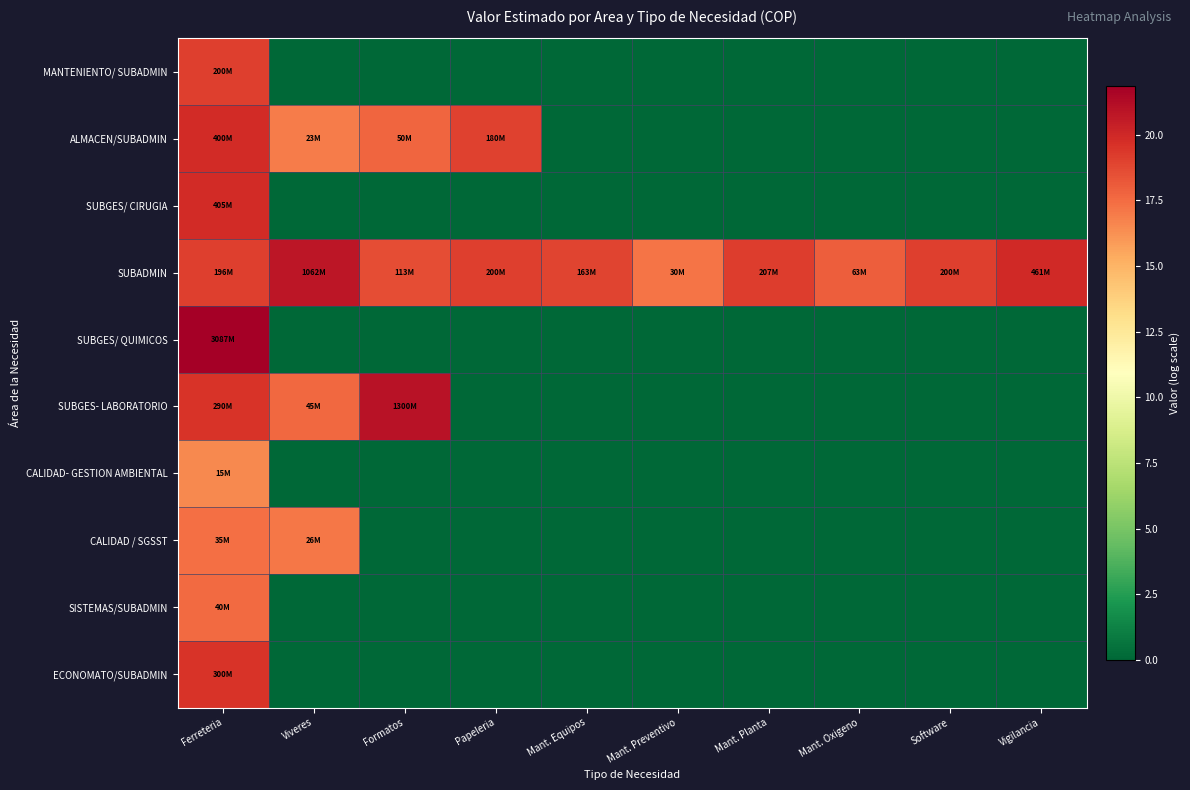

Which series has the widest spread of values?

SUBGES/ QUIMICOS